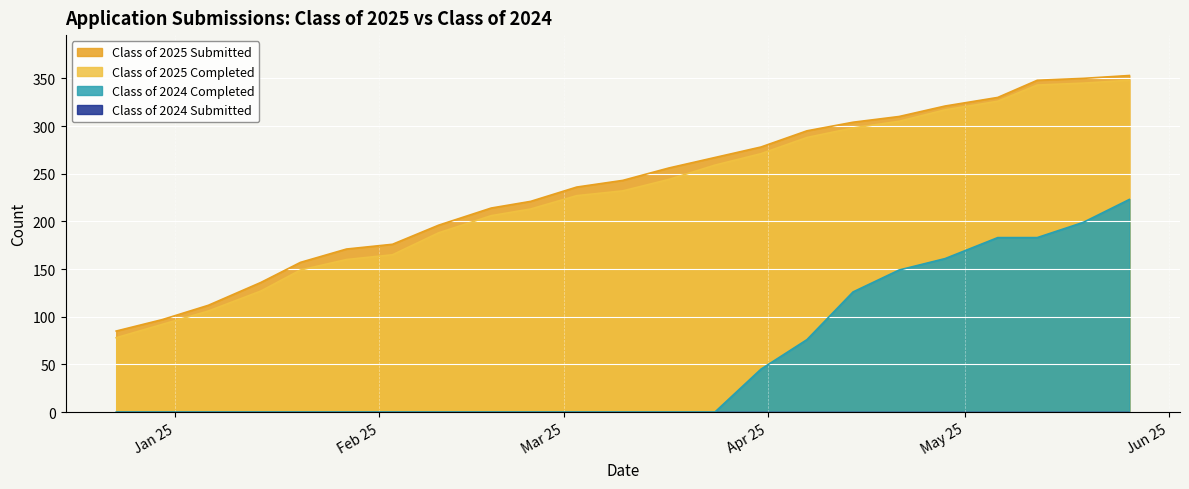

Rank the categories by Class of 2025 Submitted value from highest to lowest.

05/26/2025, 05/19/2025, 05/12/2025, 05/06/2025, 04/28/2025, 04/21/2025, 04/14/2025, 04/07/2025, 03/31/2025, 03/24/2025, 03/17/2025, 03/10/2025, 03/03/2025, 02/24/2025, 02/18/2025, 02/10/2025, 02/03/2025, 01/27/2025, 01/20/2025, 01/14/2025, 01/06/2025, 12/30/2024, 12/23/2024